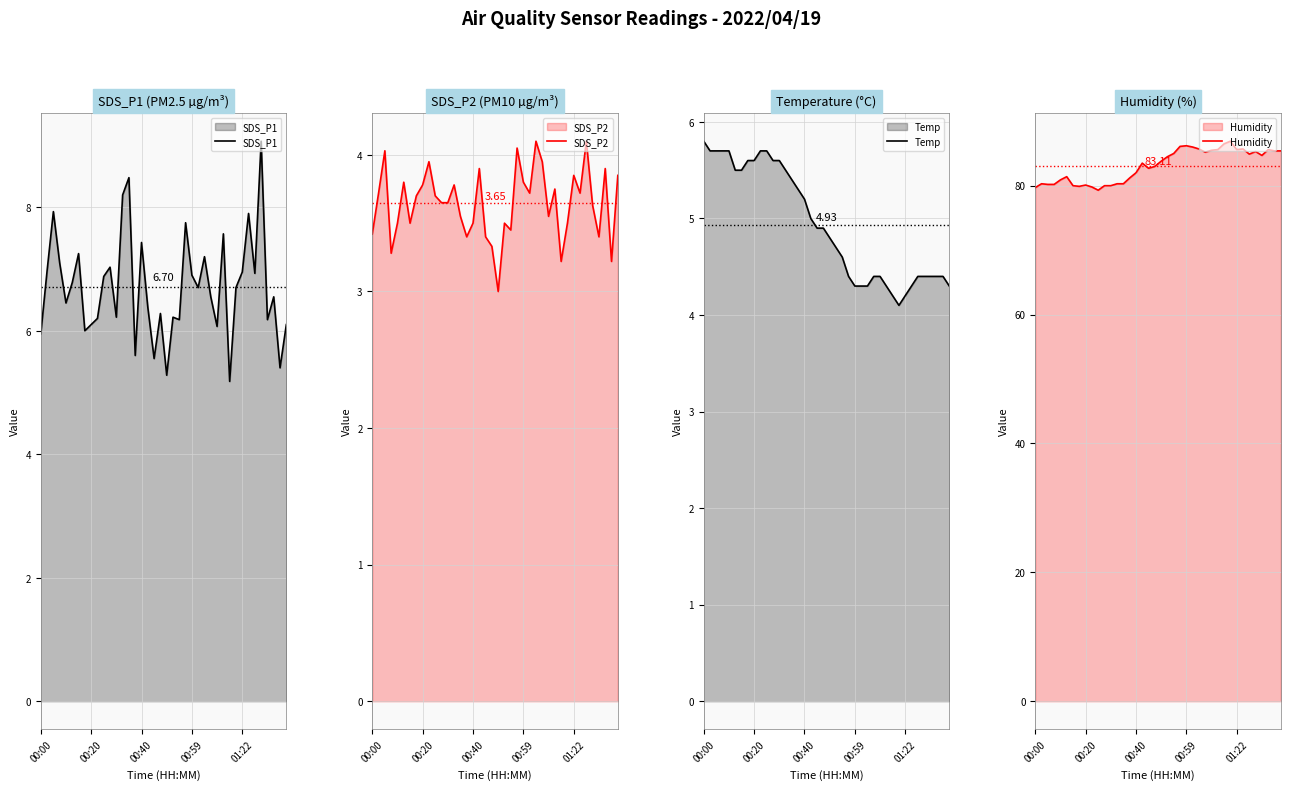

Which series has the widest spread of values?

Humidity